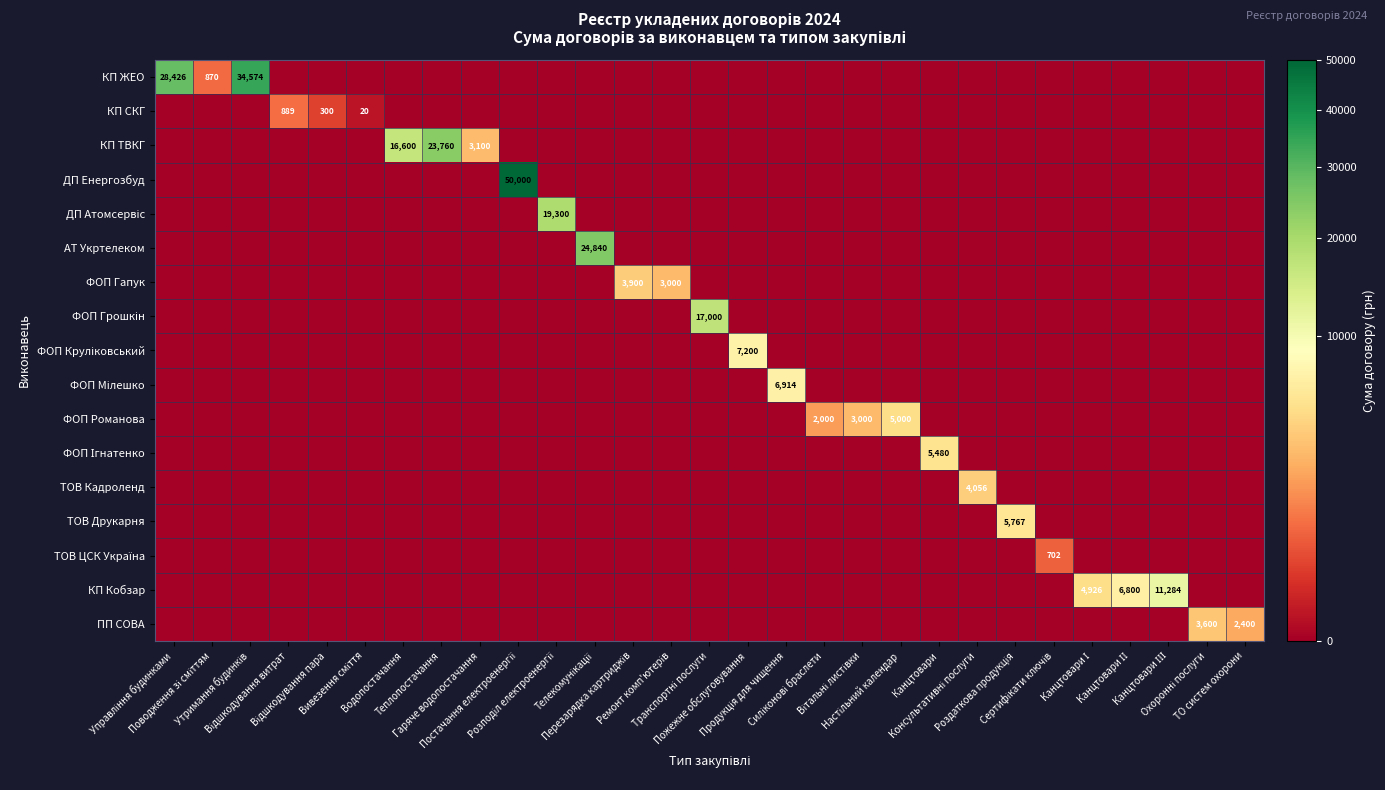

At how many categories does at least one series exceed 20119?

5